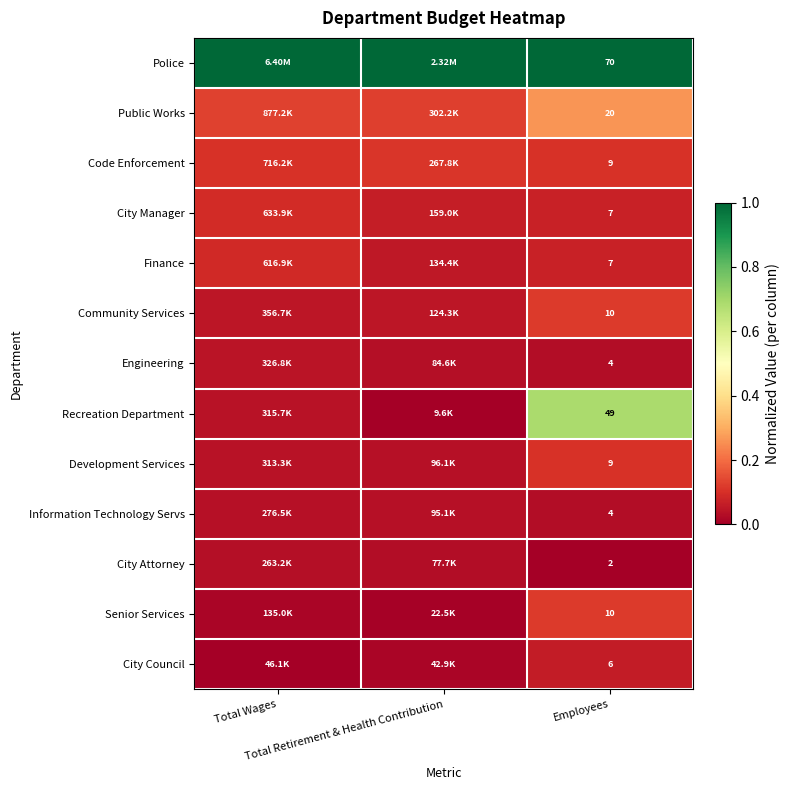

How many distinct data groups are displayed?

13